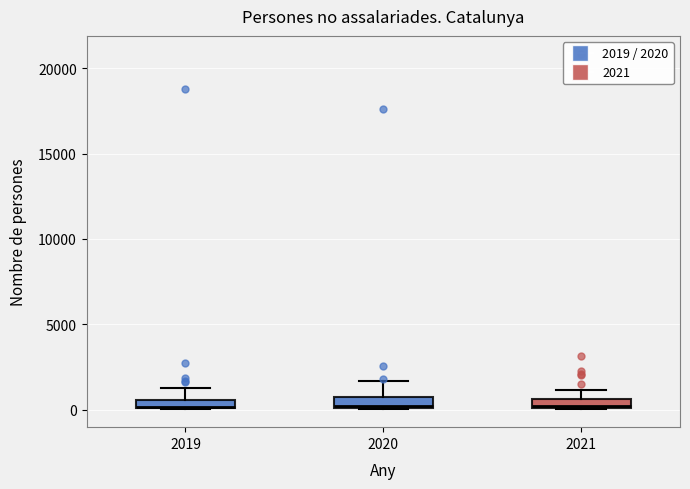

Where does the upper whisker of the box at x = 2020 end on the y-axis? The values are not printed on the chart, so give them approximately, as read against the axis.

1500